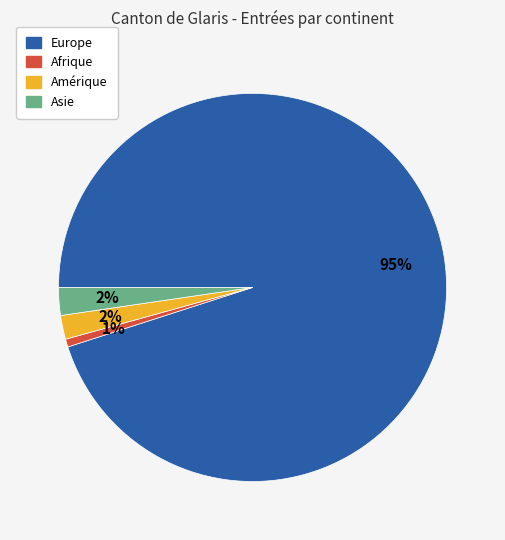

Which has a higher value, Asie or Europe?

Europe